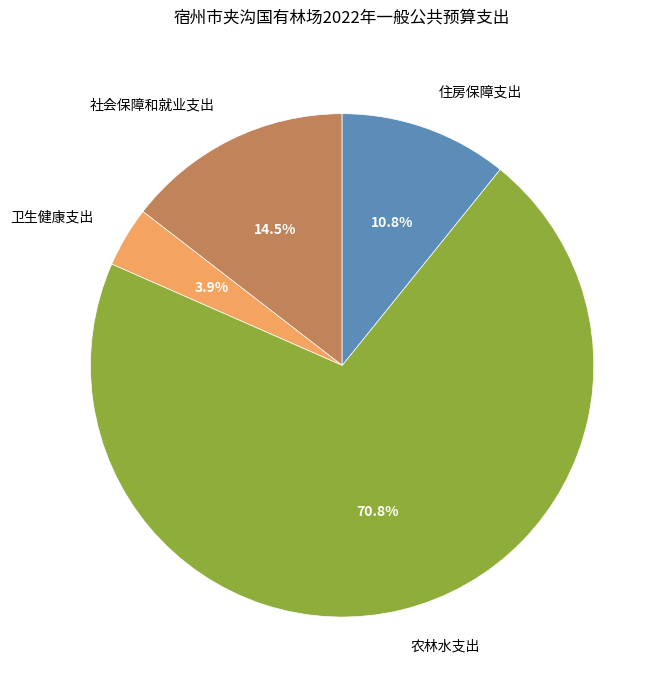

What is the largest slice in the pie chart?

农林水支出